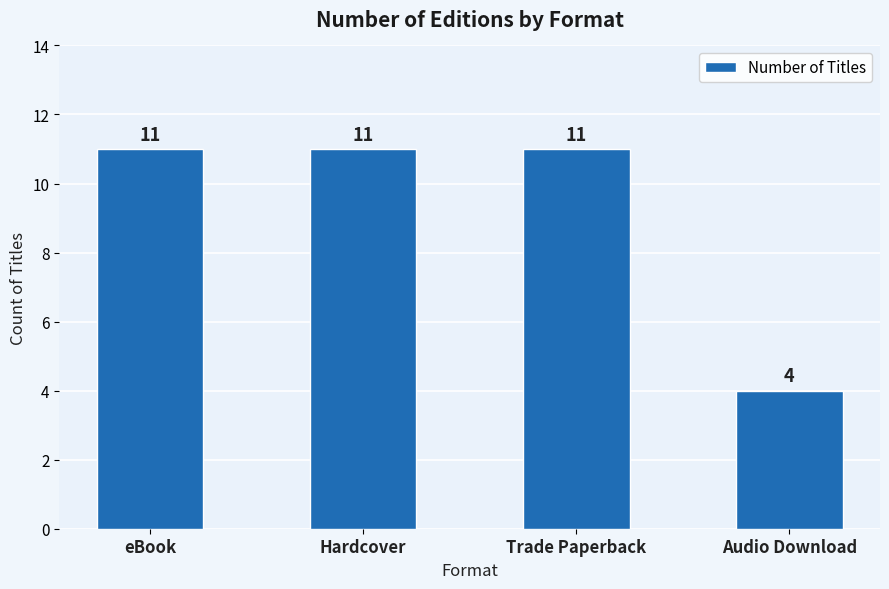

How many bars are there in total?

4